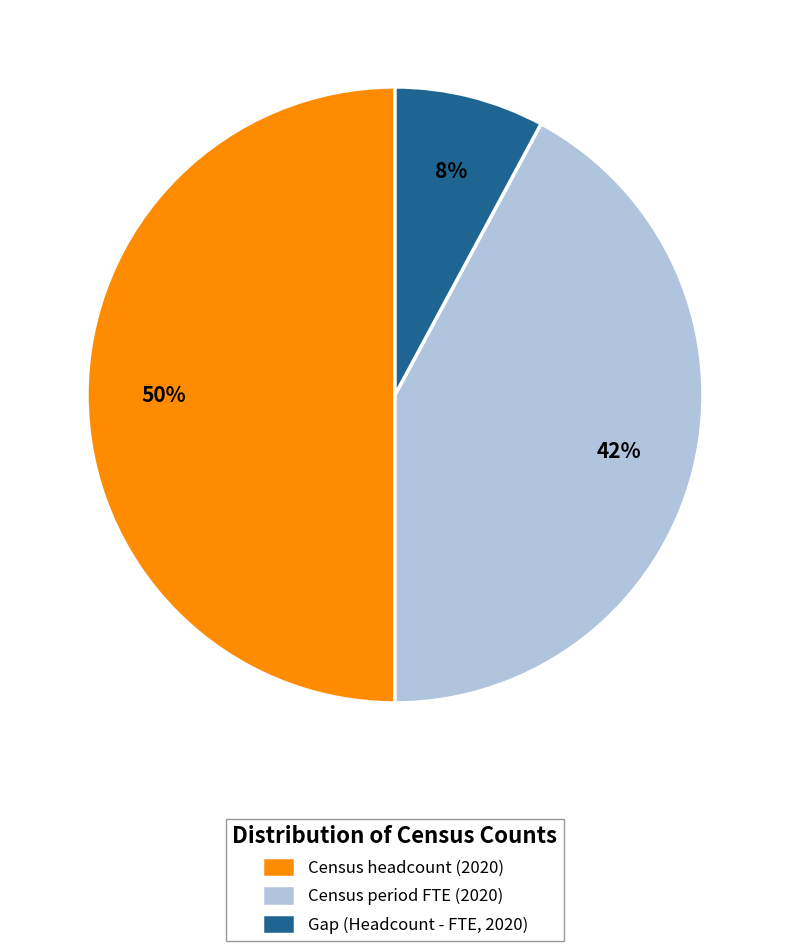

What is the ratio of the value at Census headcount (2020) to the value at Census period FTE (2020)?

1.2